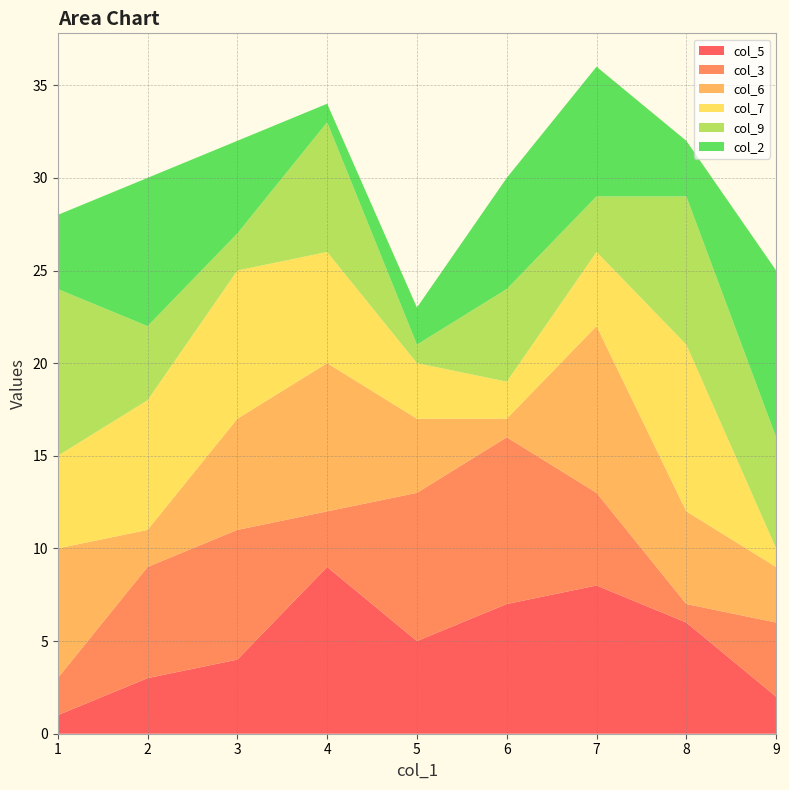

Reading right to left, what are all the values shown in this chart?

col_5: 9=2	8=6	7=8	6=7	5=5	4=9	3=4	2=3	1=1
col_3: 9=4	8=1	7=5	6=9	5=8	4=3	3=7	2=6	1=2
col_6: 9=3	8=5	7=9	6=1	5=4	4=8	3=6	2=2	1=7
col_7: 9=1	8=9	7=4	6=2	5=3	4=6	3=8	2=7	1=5
col_9: 9=6	8=8	7=3	6=5	5=1	4=7	3=2	2=4	1=9
col_2: 9=9	8=3	7=7	6=6	5=2	4=1	3=5	2=8	1=4